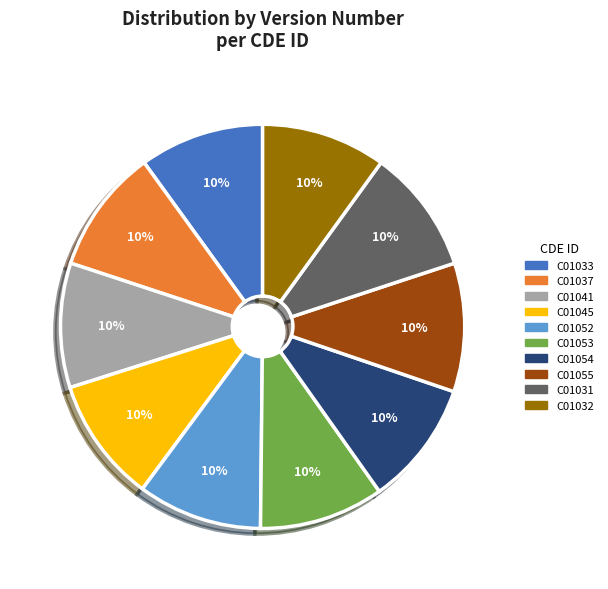

Is there any slice that represents more than half of the pie?

No